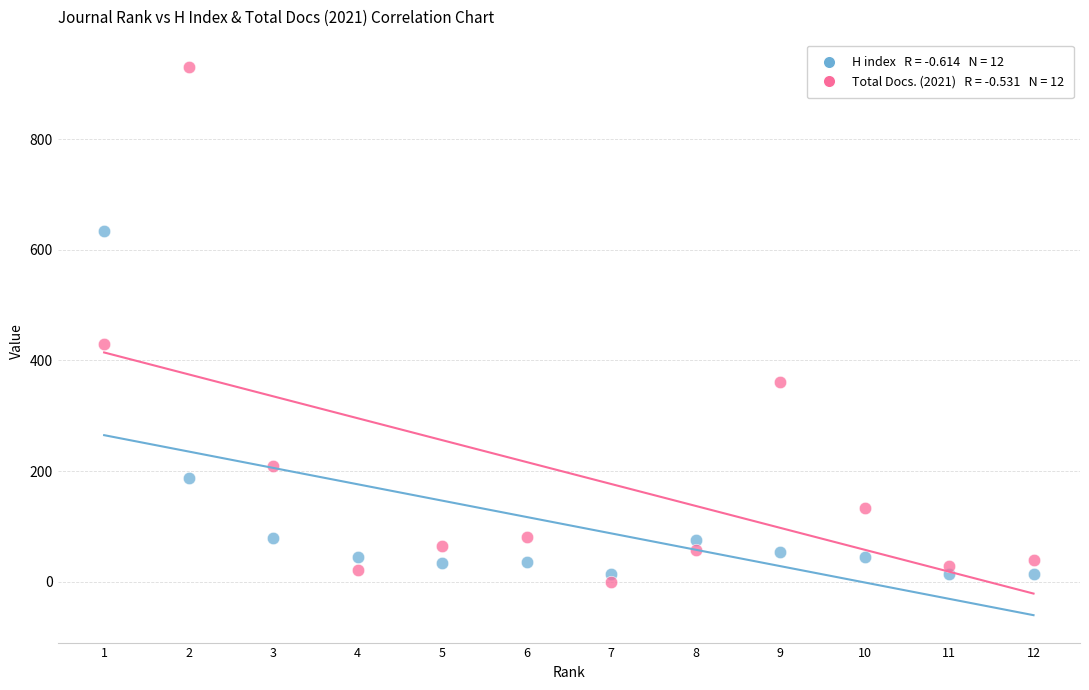

Across all series, what Y value is closest to 465?

429